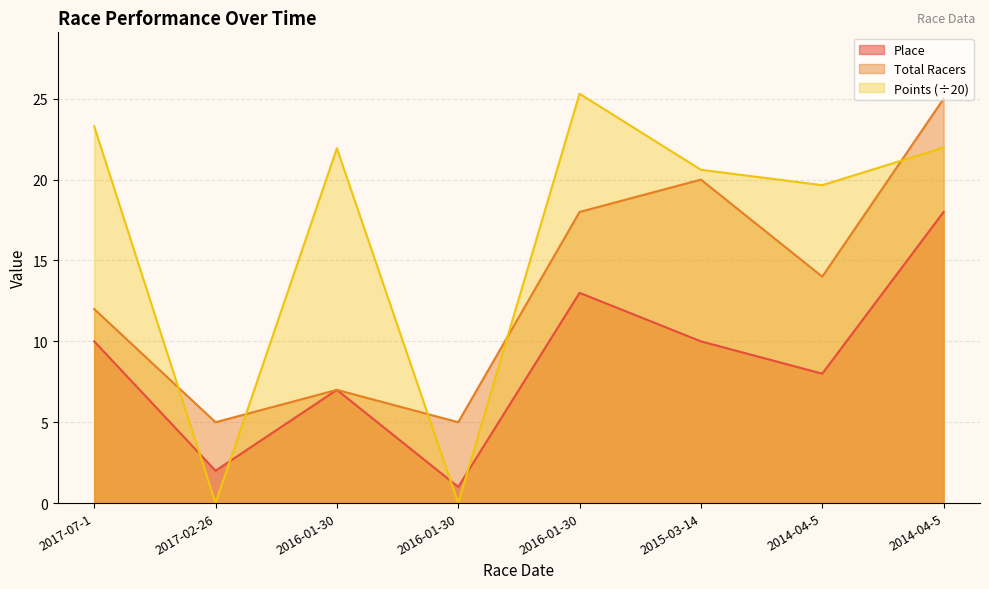

What are all the series names shown in the legend?

Place, Total Racers, Points (÷20)